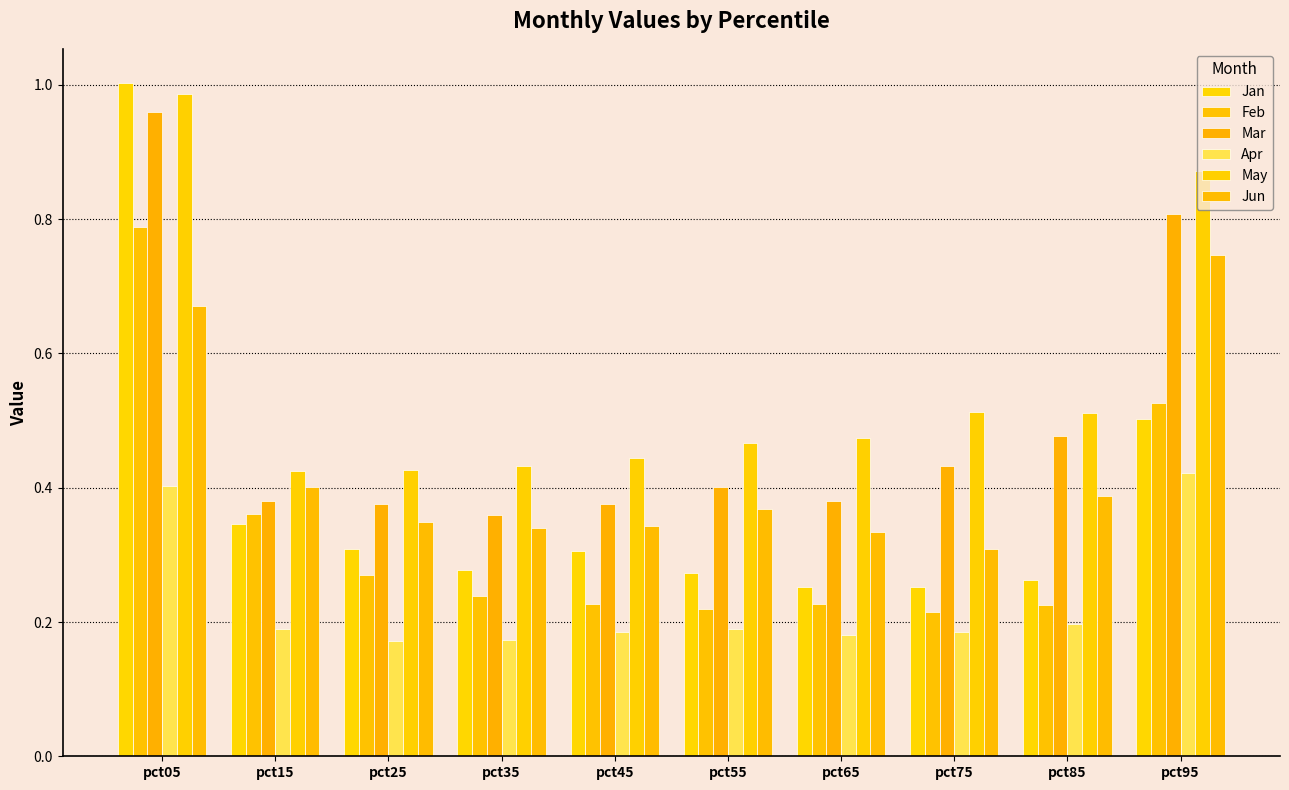

How many bars are there in each group?

6